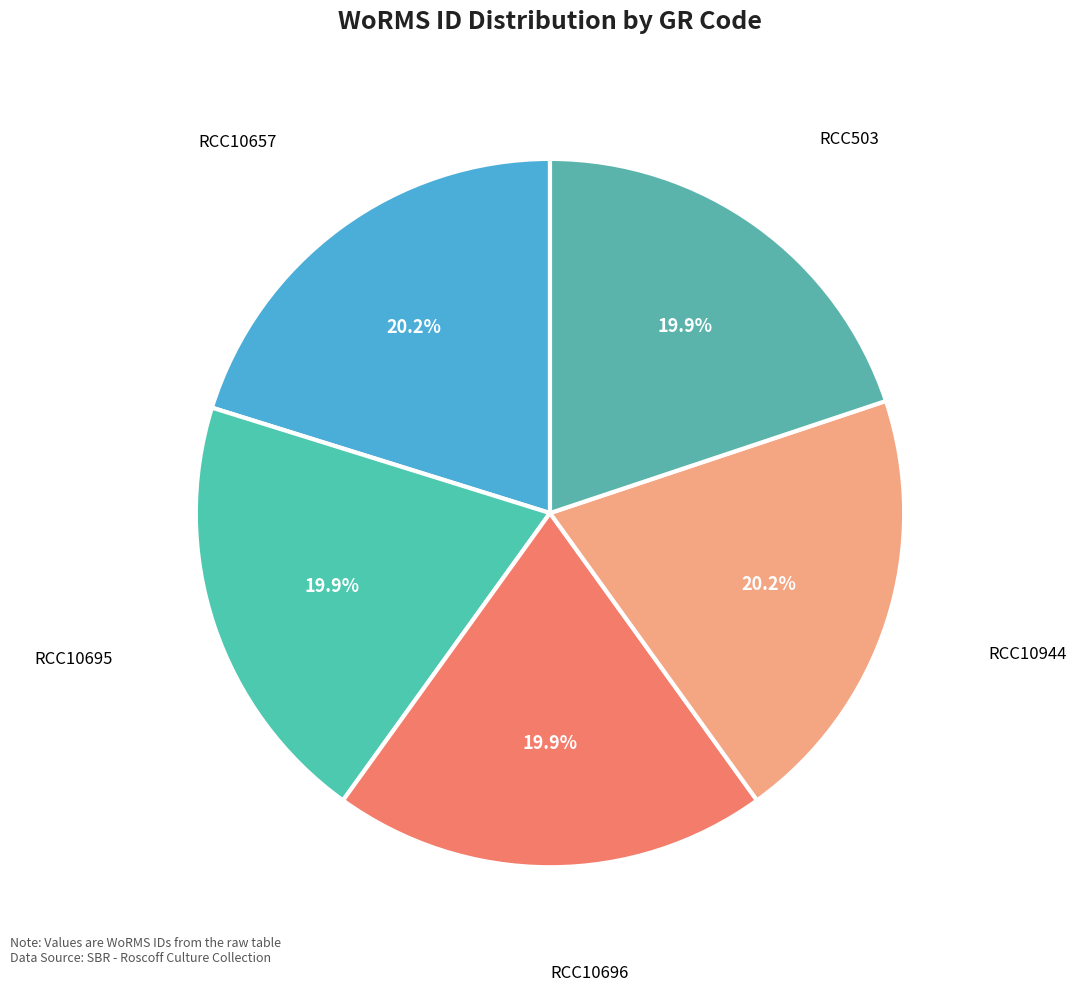

Is there any slice that represents more than half of the pie?

No